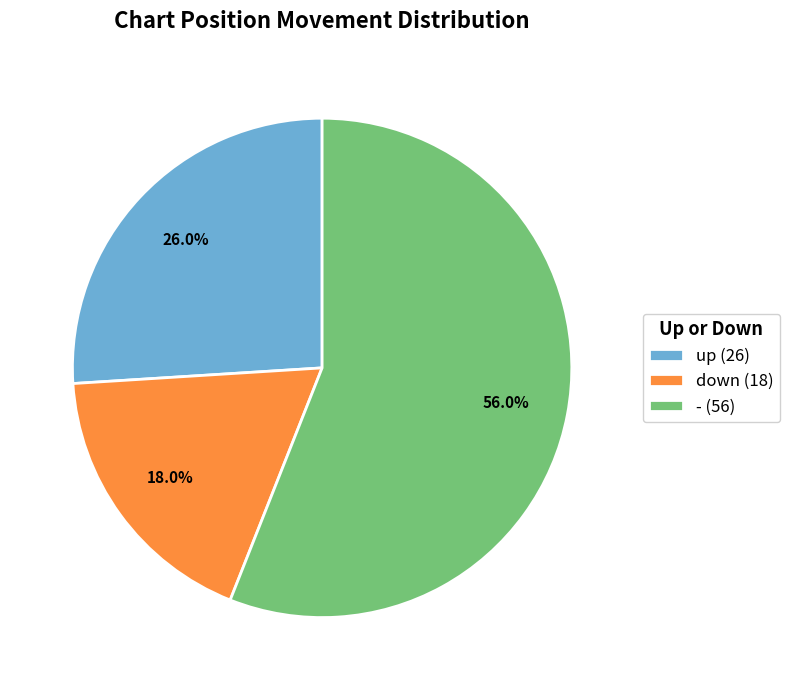

Is there a majority slice in this chart?

Yes